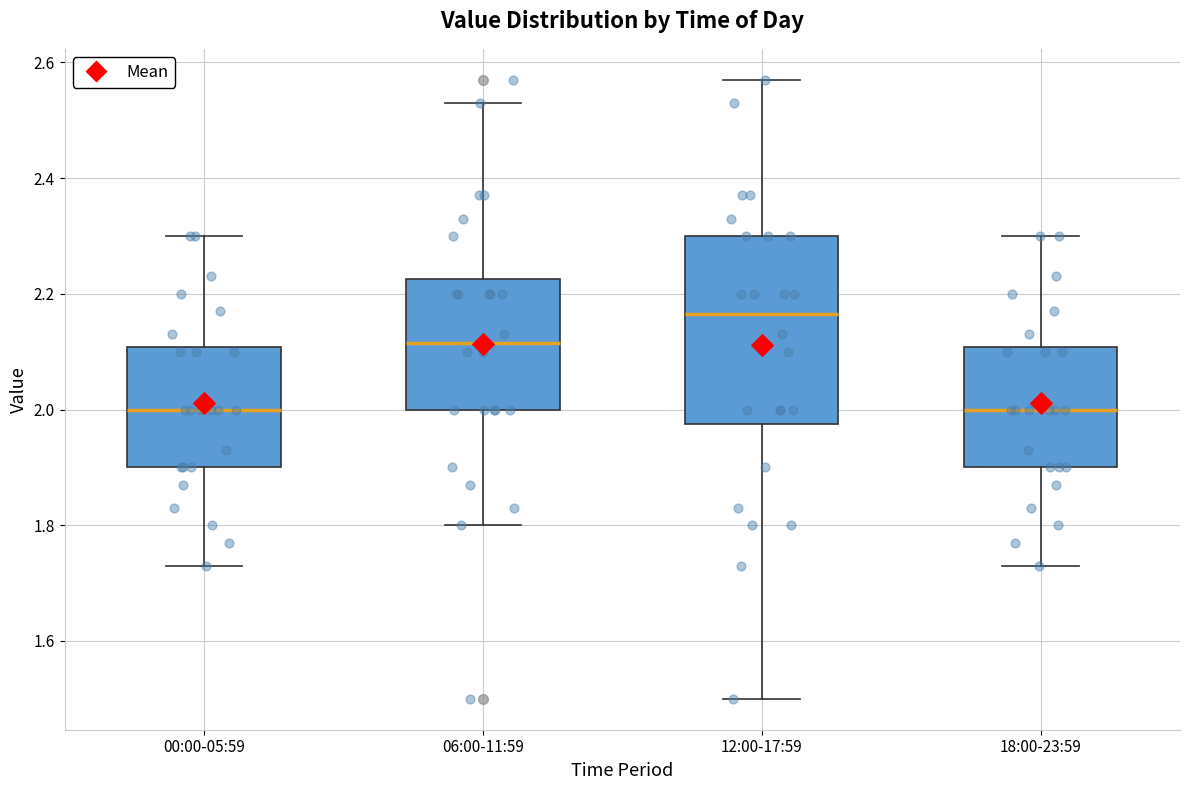

Where does the median line of the box for 06:00-11:59 sit on the y-axis? The values are not printed on the chart, so give them approximately, as read against the axis.

2.12